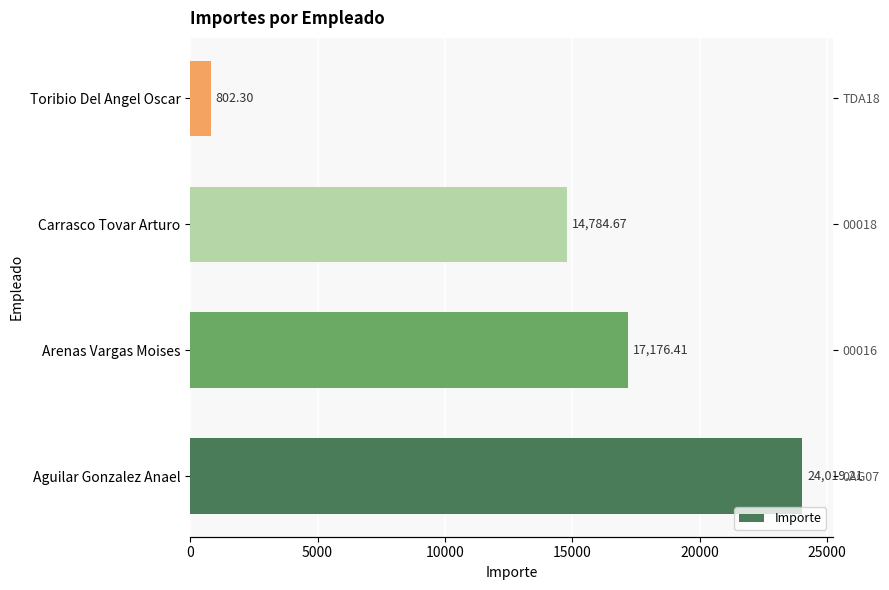

What is the value of the 3rd bar from the left?

14784.7